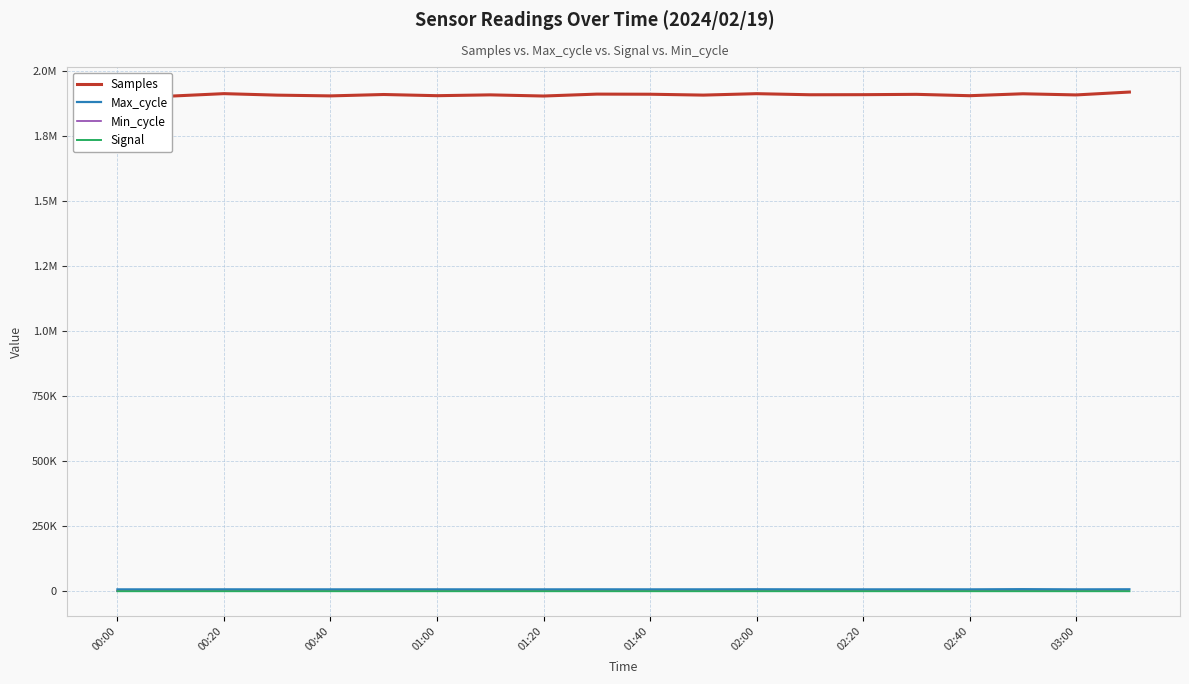

Is it true that Signal equals -92 at 00:20?

False